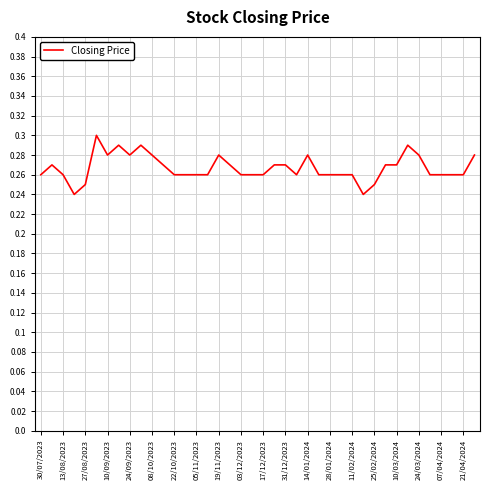

Which has a higher value, 27/08/2023 or 05/11/2023?

05/11/2023